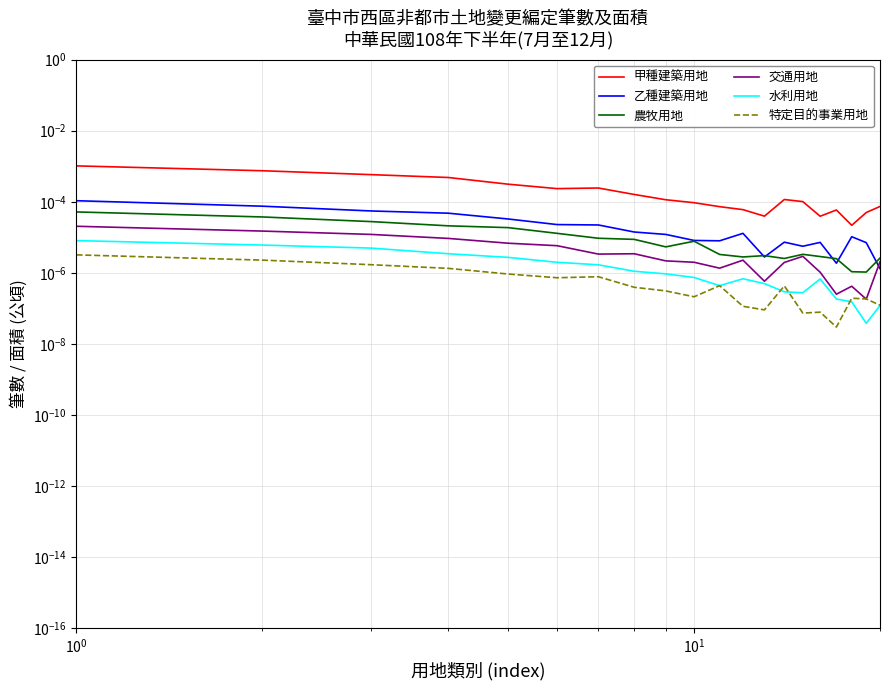

How many distinct data groups are displayed?

6